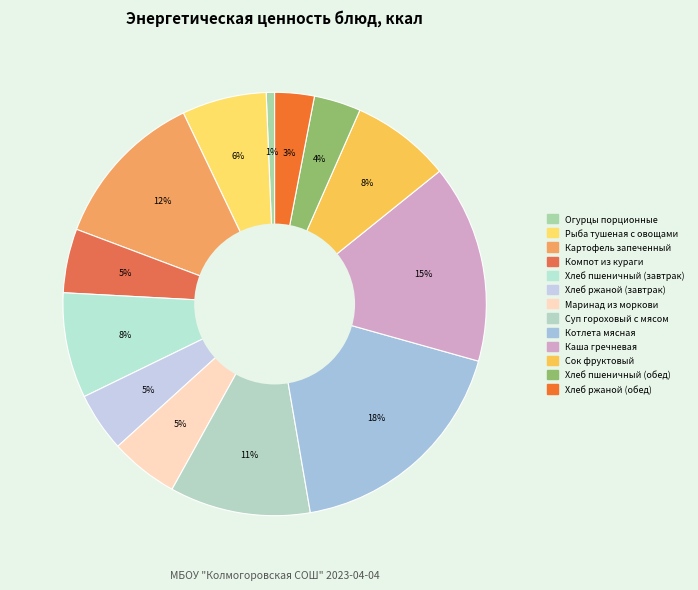

How many slices are in this pie chart?

13